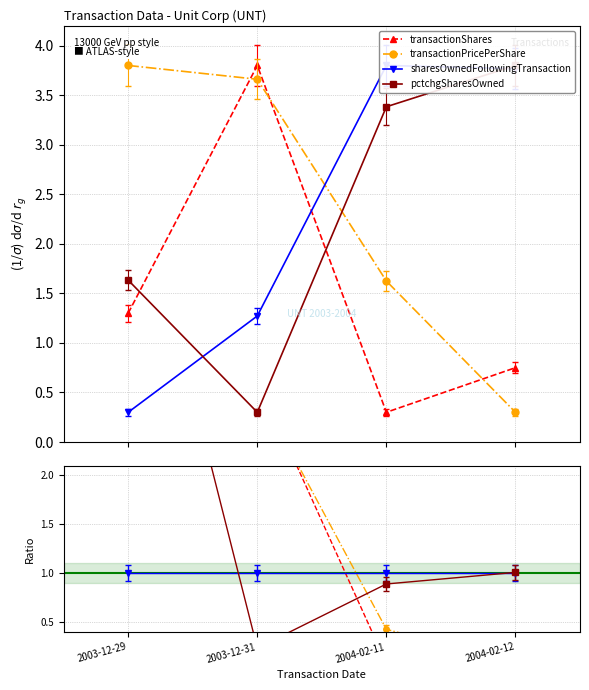

Reading right to left, transcribe all the data shown in this chart.

transactionShares: 0.8	0.3	3.8	1.3
transactionPricePerShare: 0.3	1.6	3.7	3.8
sharesOwnedFollowingTransaction: 3.8	3.8	1.3	0.3
pctchgSharesOwned: 3.8	3.4	0.3	1.6